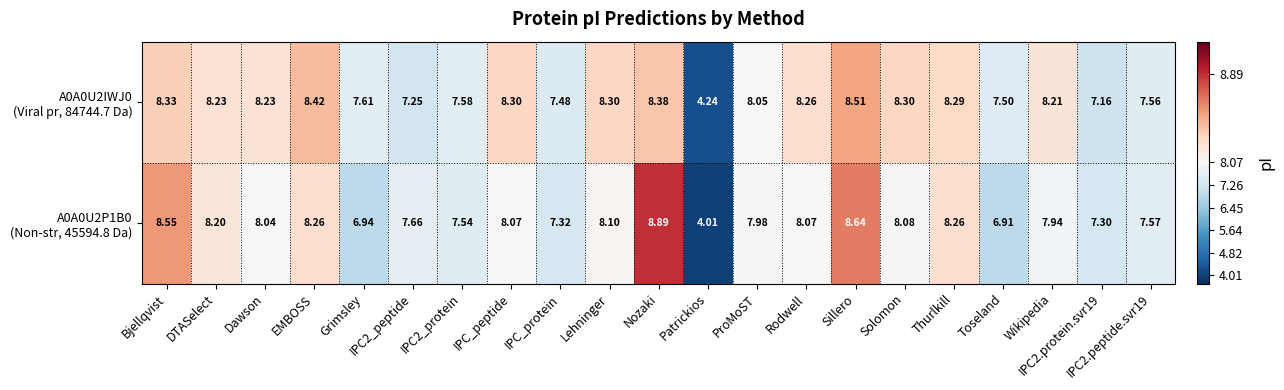

Which category has the highest value across all series?

Nozaki